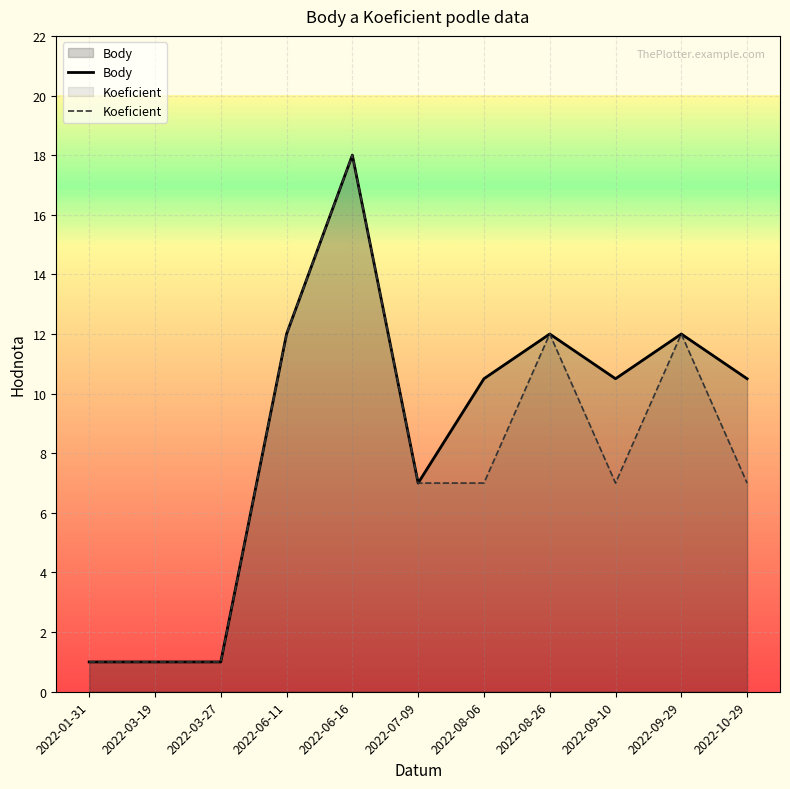

At which category does Body reach its first local peak?

2022-06-16